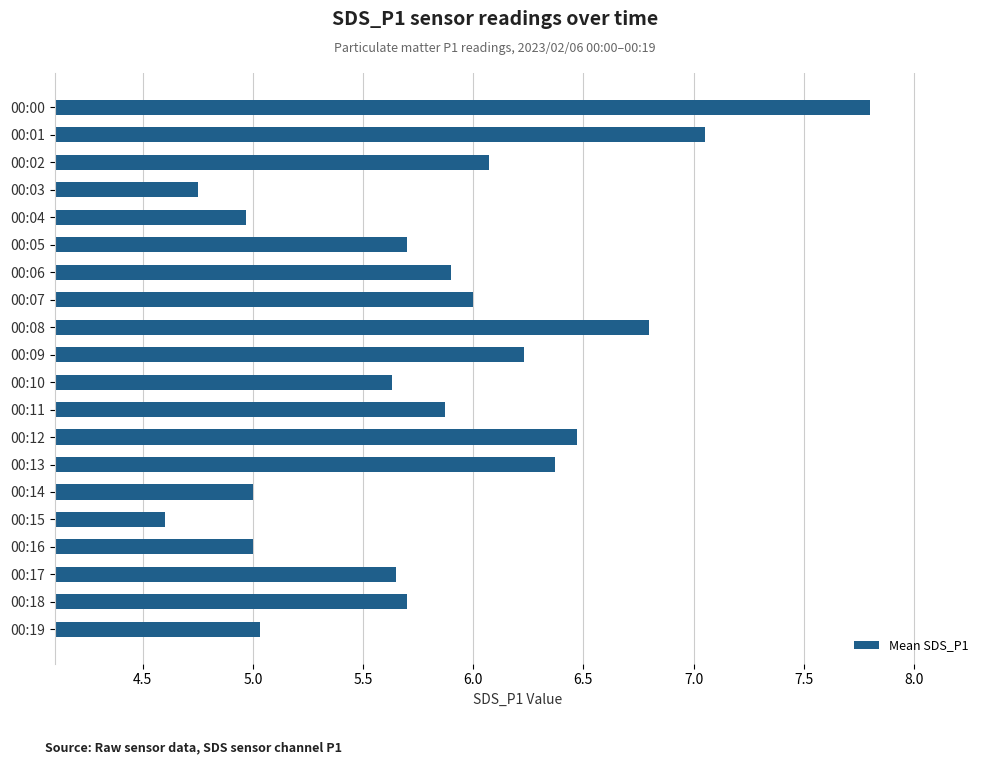

What is the average value?

5.8